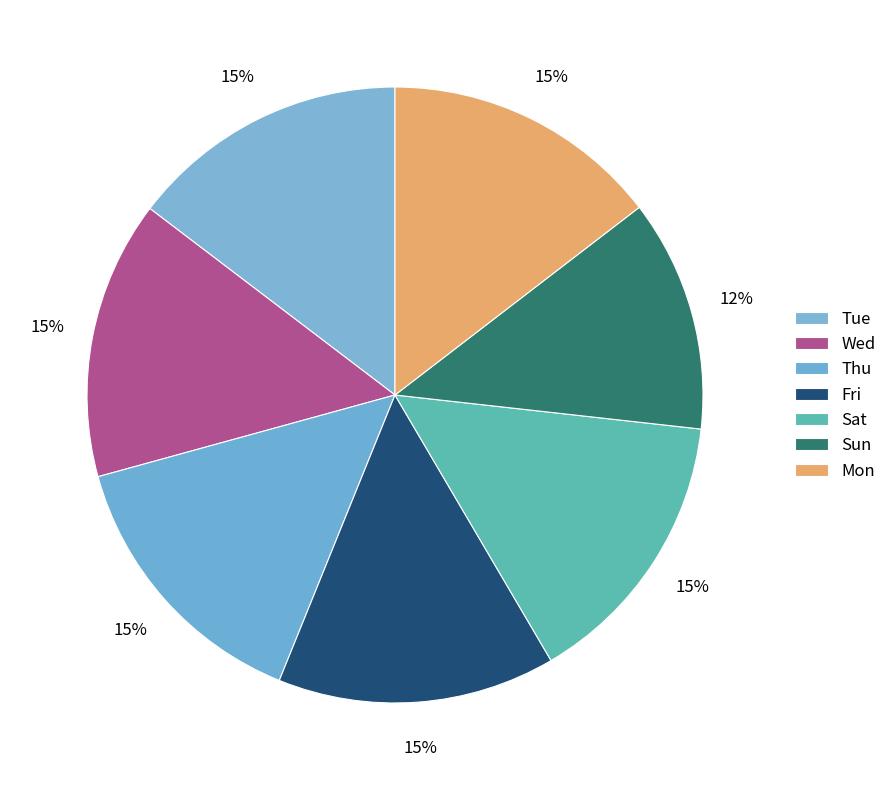

Which slice is the largest?

Sat